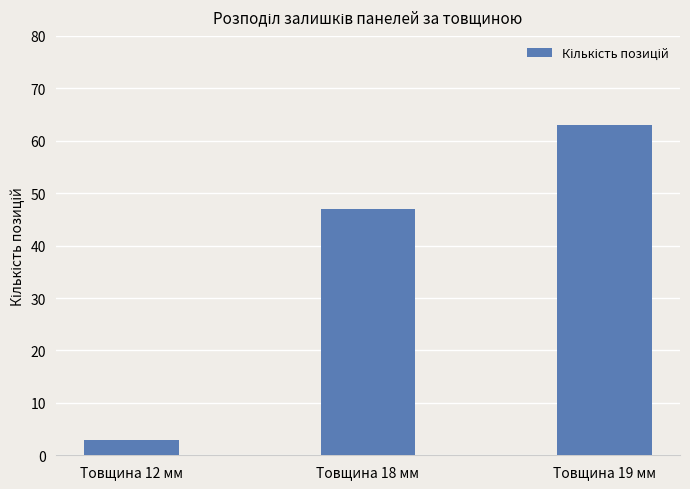

The value at Товщина 12 мм is 3. True or false?

True